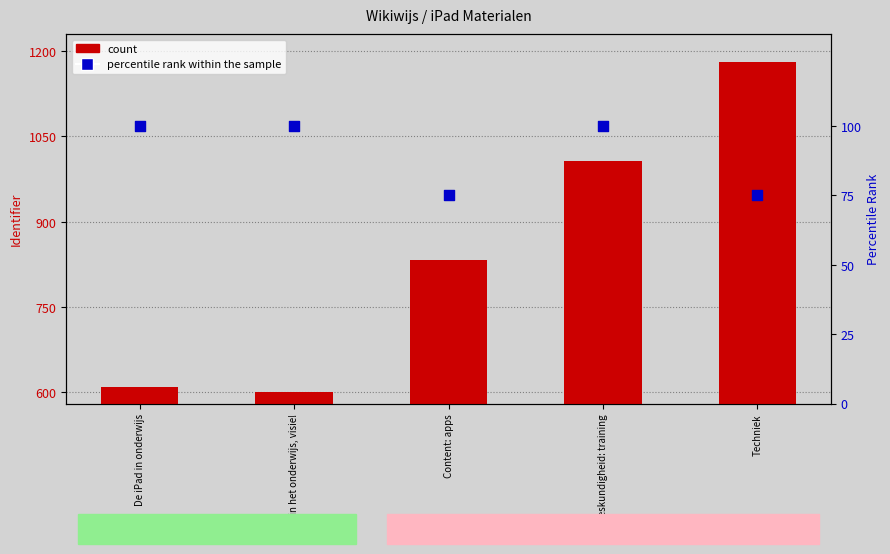

What are all the series names shown in the legend?

count, percentile rank within the sample